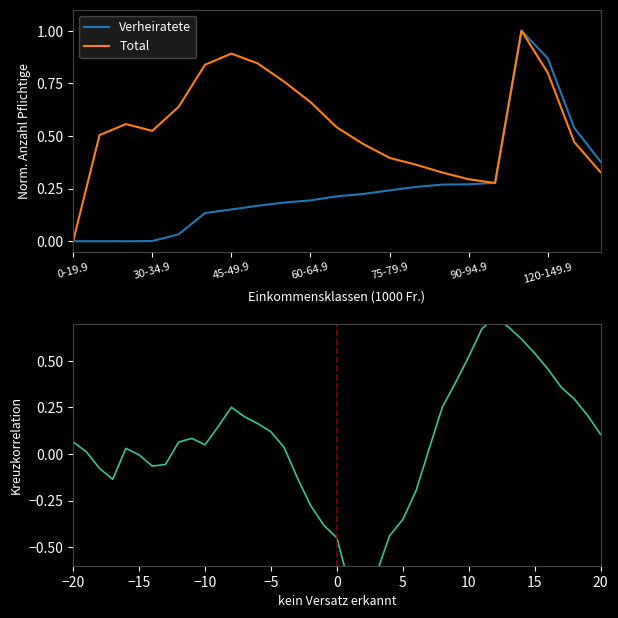

After their last crossing, which series has the higher values: Verheiratete or Total?

Verheiratete